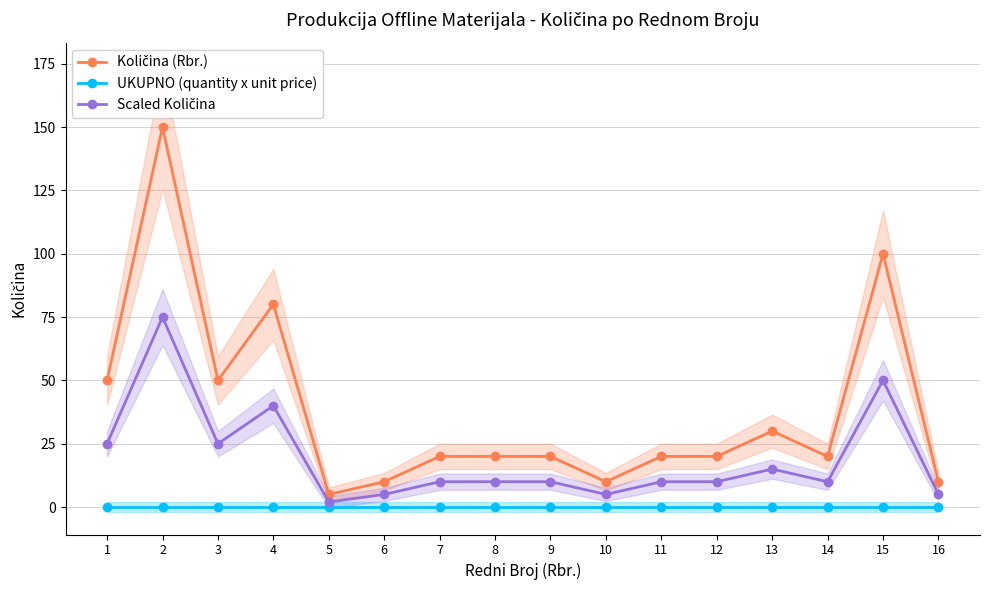

True or false: Količina (Rbr.) and UKUPNO (quantity x unit price) cross at least once.

False